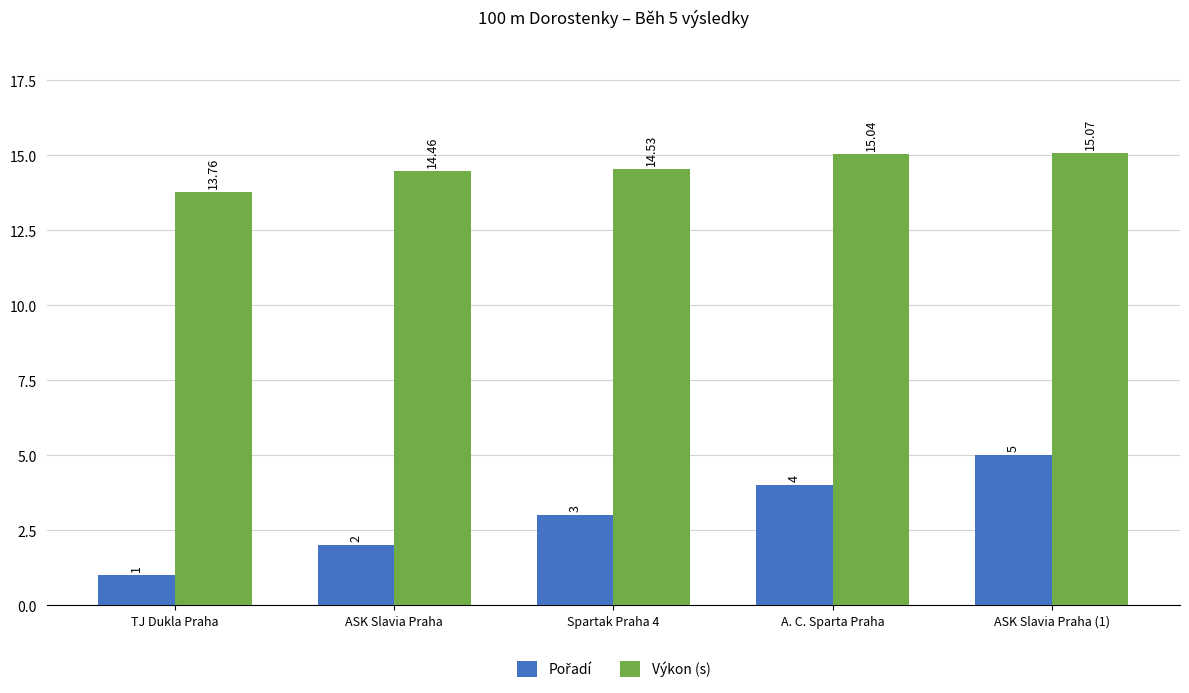

What is the value of the Výkon (s) bar at the 5th from the left?

15.1